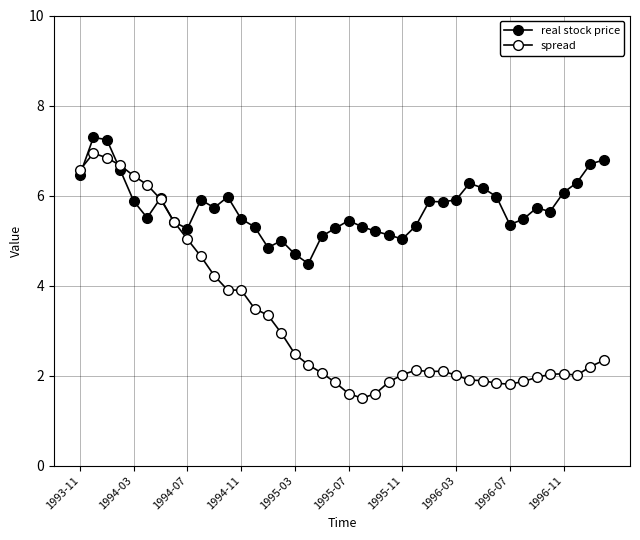

At which label does real stock price first exceed 5?

1993-11